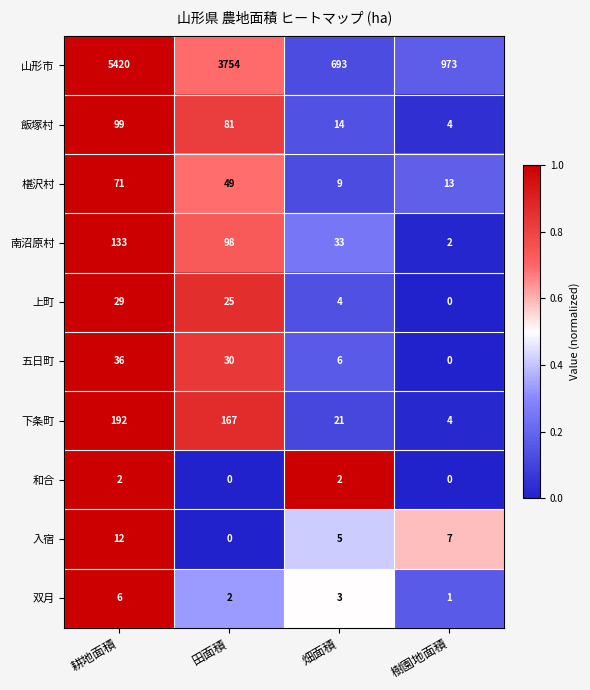

Which label corresponds to the largest value in the chart?

耕地面積